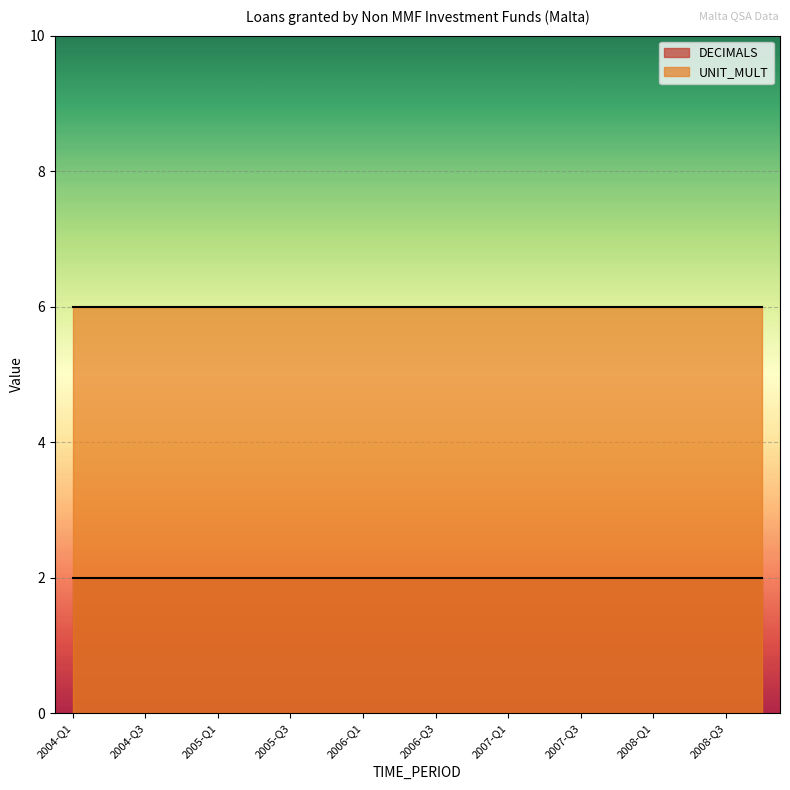

What is the difference between the highest and lowest values at 2008-Q1?

4